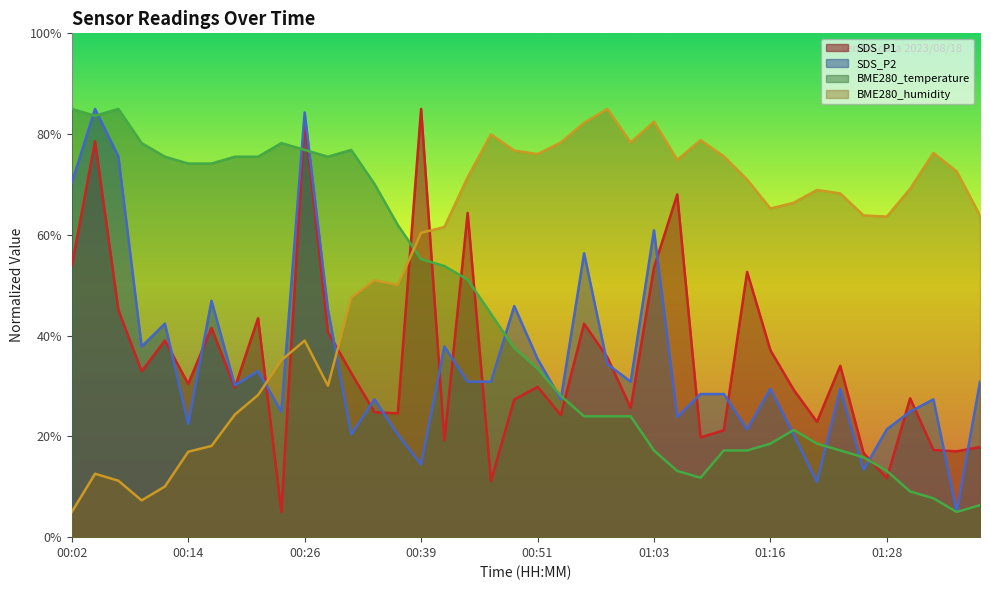

How many series are shown in this chart?

4